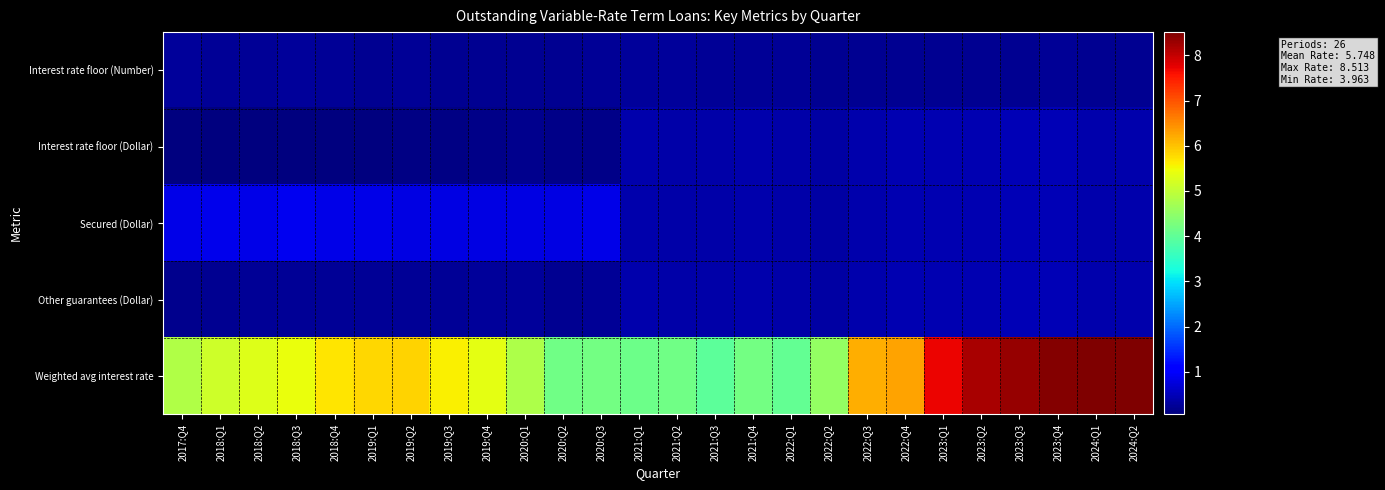

Reading left to right, what are all the values shown in this chart?

Interest rate floor (Number): 2017:Q4=0.3	2018:Q1=0.2	2018:Q2=0.2	2018:Q3=0.3	2018:Q4=0.2	2019:Q1=0.2	2019:Q2=0.2	2019:Q3=0.2	2019:Q4=0.2	2020:Q1=0.2	2020:Q2=0.2	2020:Q3=0.2	2021:Q1=0.3	2021:Q2=0.3	2021:Q3=0.2	2021:Q4=0.2	2022:Q1=0.2	2022:Q2=0.2	2022:Q3=0.2	2022:Q4=0.2	2023:Q1=0.2	2023:Q2=0.2	2023:Q3=0.2	2023:Q4=0.2	2024:Q1=0.2	2024:Q2=0.2
Interest rate floor (Dollar): 2017:Q4=0.1	2018:Q1=0.1	2018:Q2=0.1	2018:Q3=0.1	2018:Q4=0.1	2019:Q1=0.1	2019:Q2=0.1	2019:Q3=0.1	2019:Q4=0.1	2020:Q1=0.2	2020:Q2=0.1	2020:Q3=0.1	2021:Q1=0.4	2021:Q2=0.4	2021:Q3=0.4	2021:Q4=0.4	2022:Q1=0.4	2022:Q2=0.3	2022:Q3=0.4	2022:Q4=0.4	2023:Q1=0.4	2023:Q2=0.5	2023:Q3=0.5	2023:Q4=0.5	2024:Q1=0.4	2024:Q2=0.4
Secured (Dollar): 2017:Q4=0.8	2018:Q1=0.9	2018:Q2=0.9	2018:Q3=0.9	2018:Q4=0.8	2019:Q1=0.8	2019:Q2=0.8	2019:Q3=0.8	2019:Q4=0.8	2020:Q1=0.8	2020:Q2=0.8	2020:Q3=0.8	2021:Q1=0.4	2021:Q2=0.4	2021:Q3=0.4	2021:Q4=0.4	2022:Q1=0.4	2022:Q2=0.3	2022:Q3=0.4	2022:Q4=0.4	2023:Q1=0.4	2023:Q2=0.5	2023:Q3=0.5	2023:Q4=0.5	2024:Q1=0.4	2024:Q2=0.4
Other guarantees (Dollar): 2017:Q4=0.2	2018:Q1=0.2	2018:Q2=0.2	2018:Q3=0.3	2018:Q4=0.3	2019:Q1=0.3	2019:Q2=0.2	2019:Q3=0.2	2019:Q4=0.3	2020:Q1=0.3	2020:Q2=0.2	2020:Q3=0.2	2021:Q1=0.4	2021:Q2=0.4	2021:Q3=0.4	2021:Q4=0.4	2022:Q1=0.4	2022:Q2=0.3	2022:Q3=0.4	2022:Q4=0.4	2023:Q1=0.4	2023:Q2=0.5	2023:Q3=0.5	2023:Q4=0.5	2024:Q1=0.4	2024:Q2=0.4
Weighted avg interest rate: 2017:Q4=4.8	2018:Q1=5.1	2018:Q2=5.3	2018:Q3=5.4	2018:Q4=5.7	2019:Q1=5.8	2019:Q2=5.8	2019:Q3=5.6	2019:Q4=5.4	2020:Q1=4.8	2020:Q2=4.2	2020:Q3=4.2	2021:Q1=4.1	2021:Q2=4.2	2021:Q3=4.0	2021:Q4=4.2	2022:Q1=4.1	2022:Q2=4.5	2022:Q3=6.2	2022:Q4=6.3	2023:Q1=7.7	2023:Q2=8.2	2023:Q3=8.3	2023:Q4=8.5	2024:Q1=8.5	2024:Q2=8.5